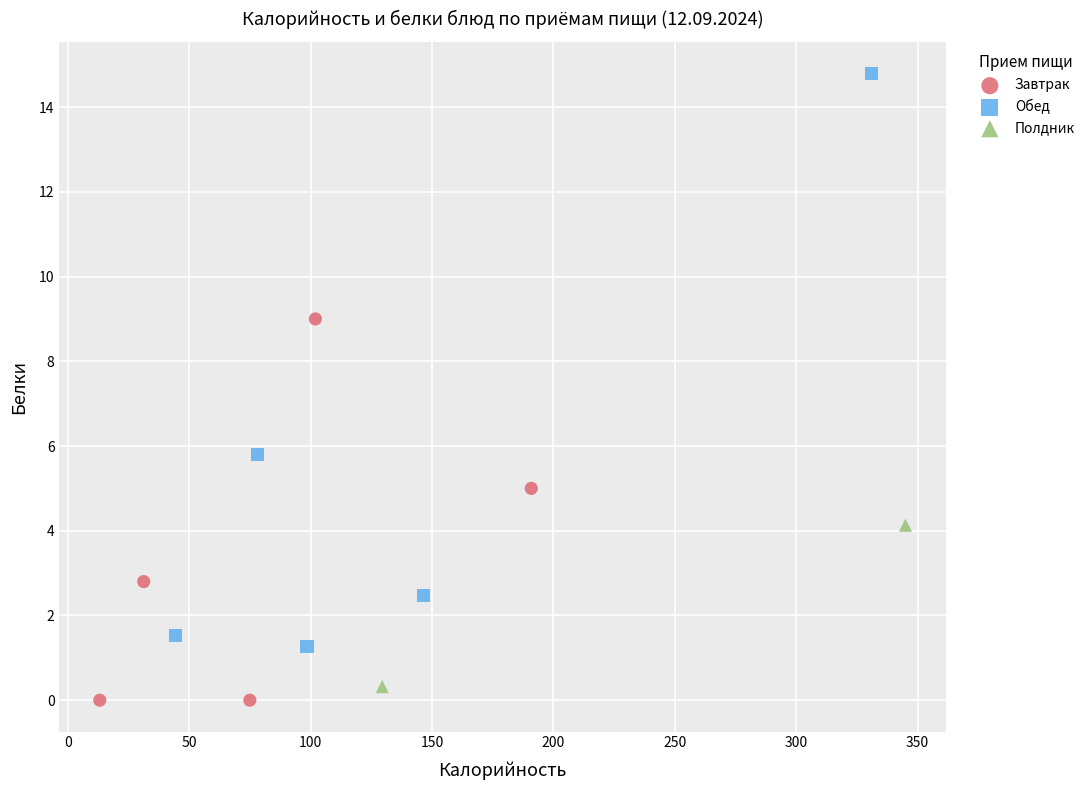

Which series reaches the minimum Y coordinate?

Завтрак